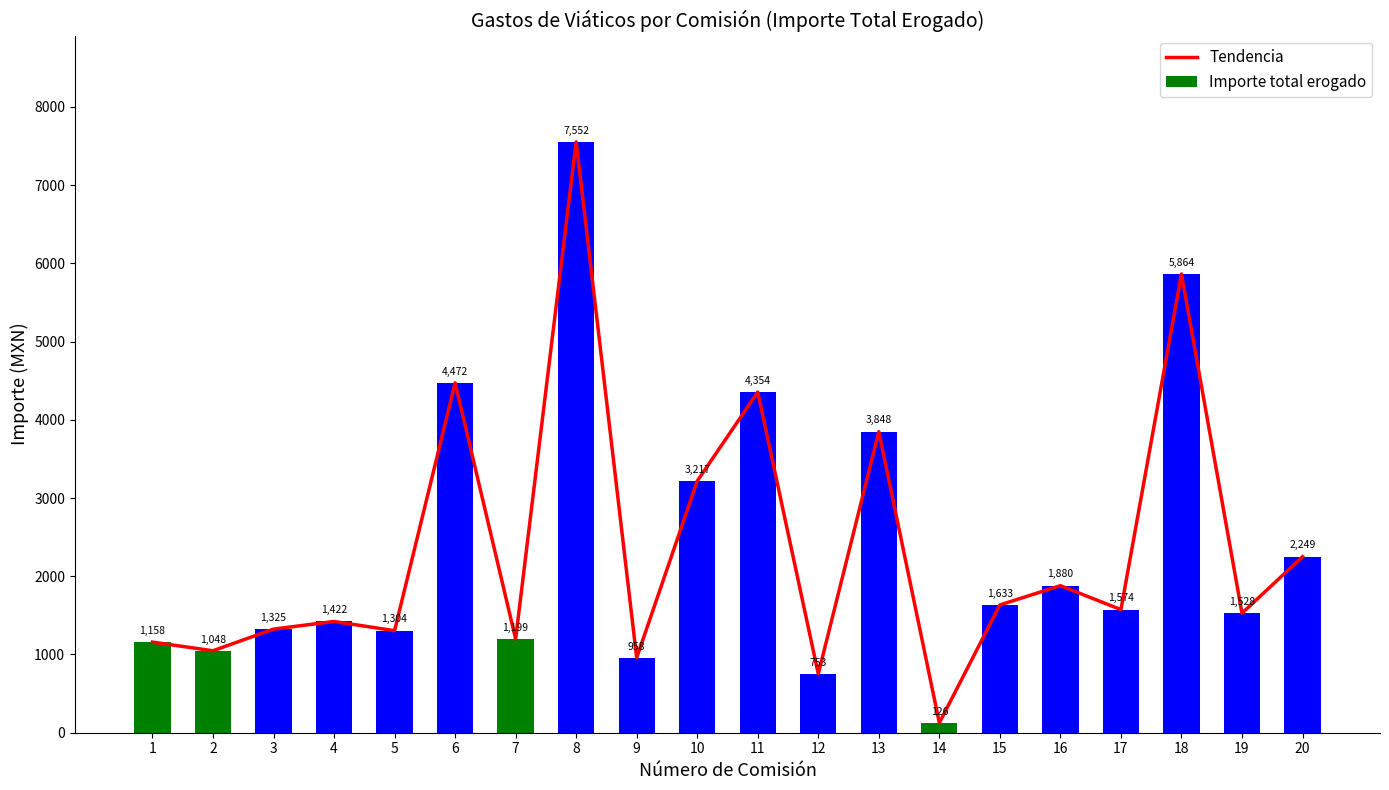

What is the minimum value for Importe total erogado?

125.8